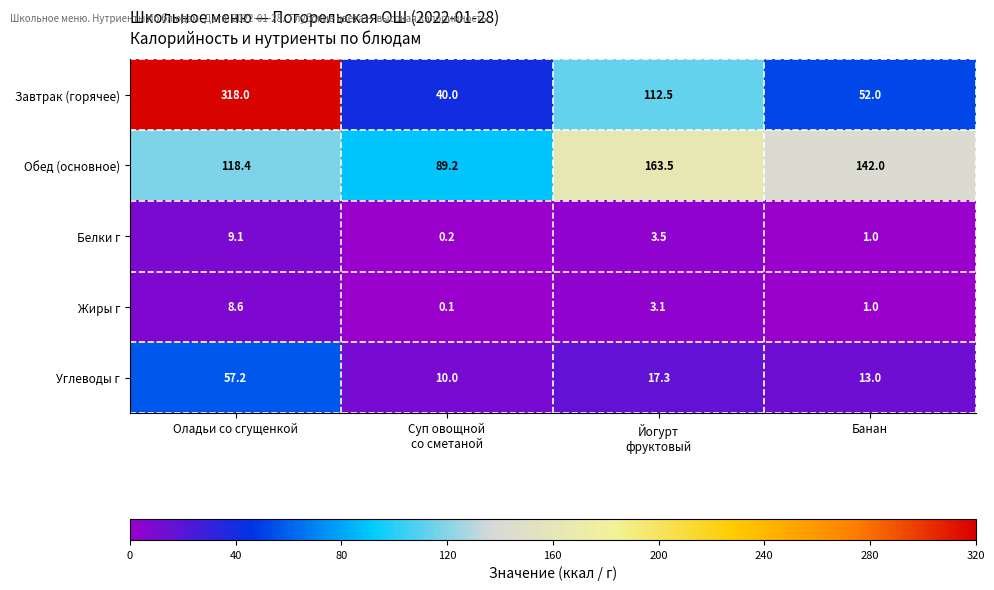

Where does the Углеводы г series first go above 17?

Оладьи со сгущенкой